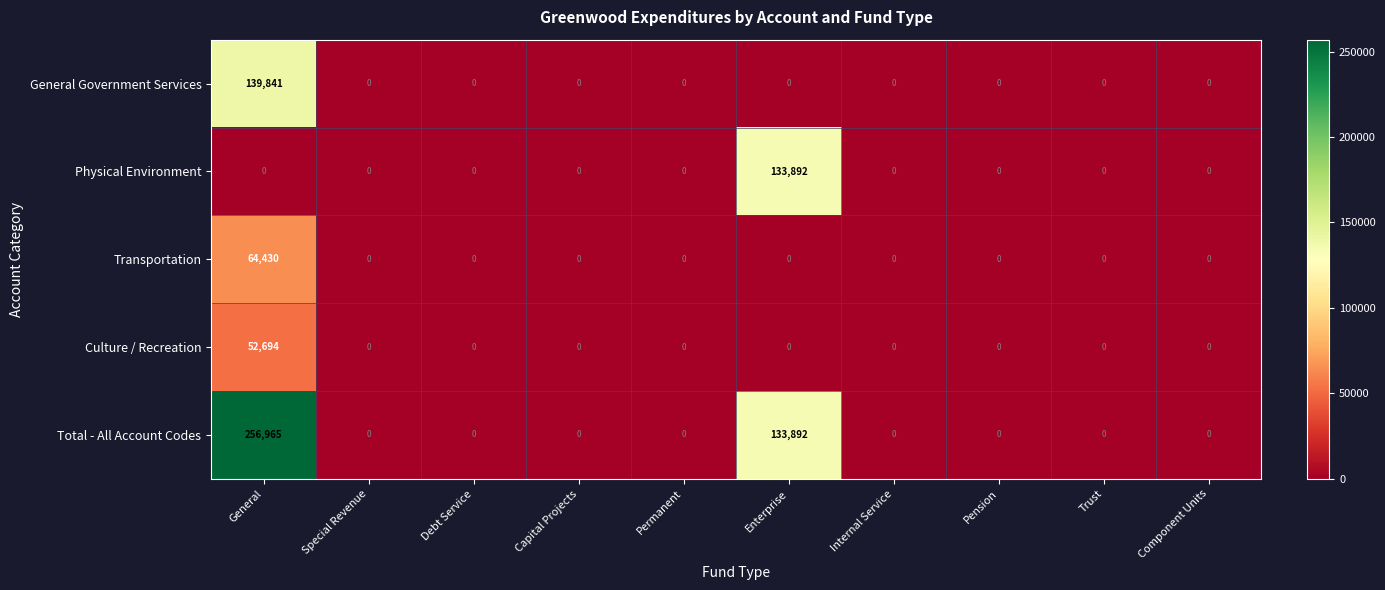

Which series has the largest range (max minus min)?

Total - All Account Codes